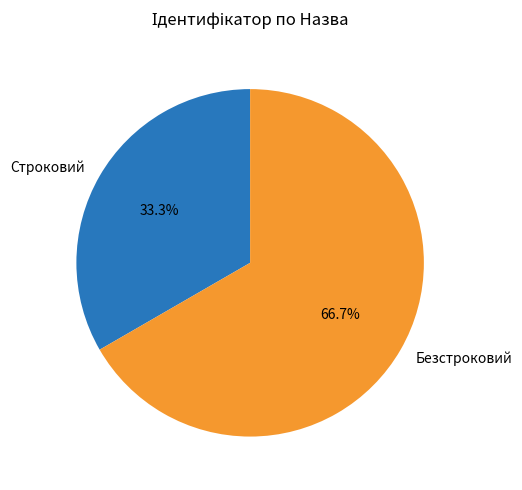

To the nearest percent, what portion does Строковий represent?

33%